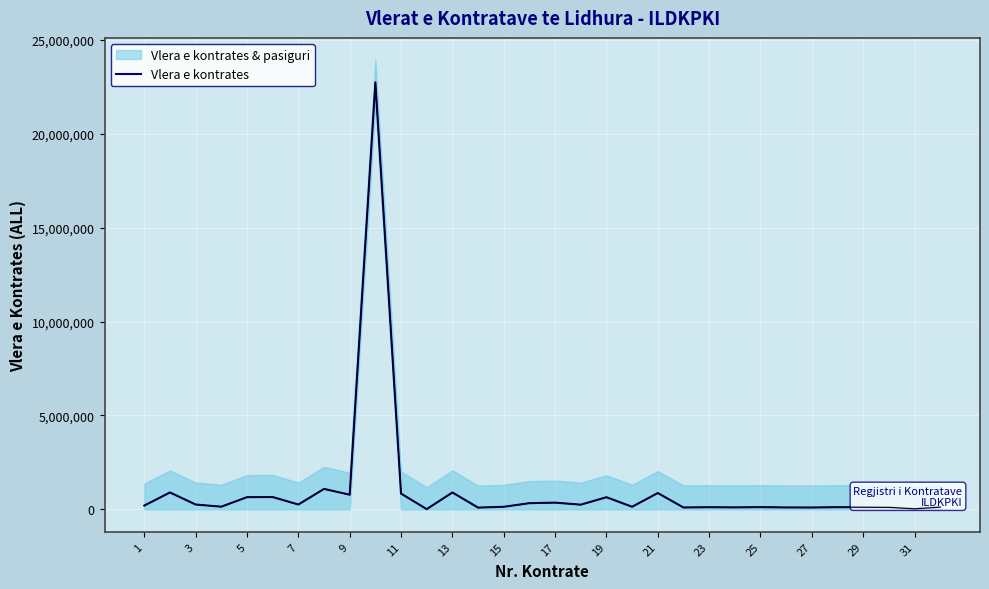

What is the highest value of the Vlera e kontrates series?

22742400.0